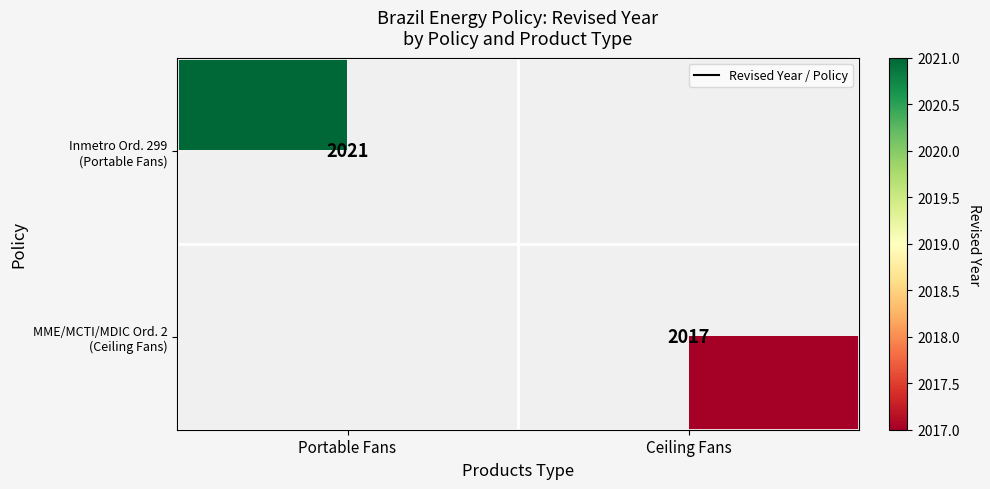

True or false: MME/MCTI/MDIC Ord. 2 (Ceiling Fans) has a value of 768 at Ceiling Fans.

False